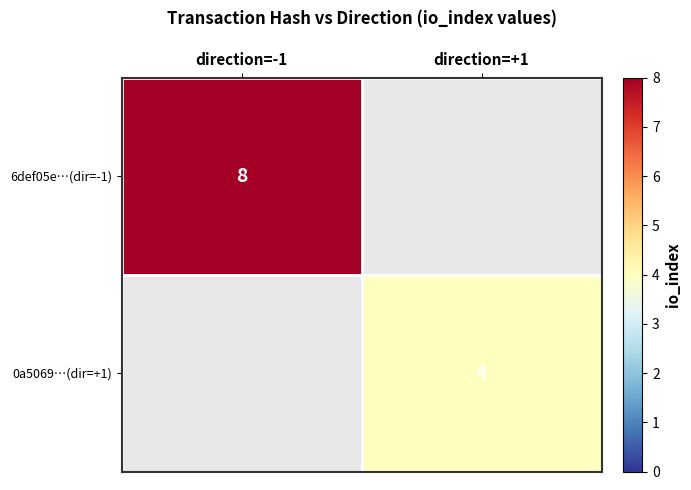

The 0a5069…(dir=+1) series shows 4 at direction=+1. True or false?

True